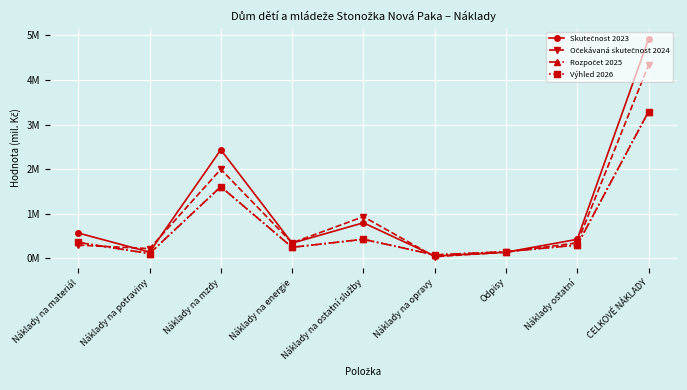

Does the chart have visible grid lines?

Yes